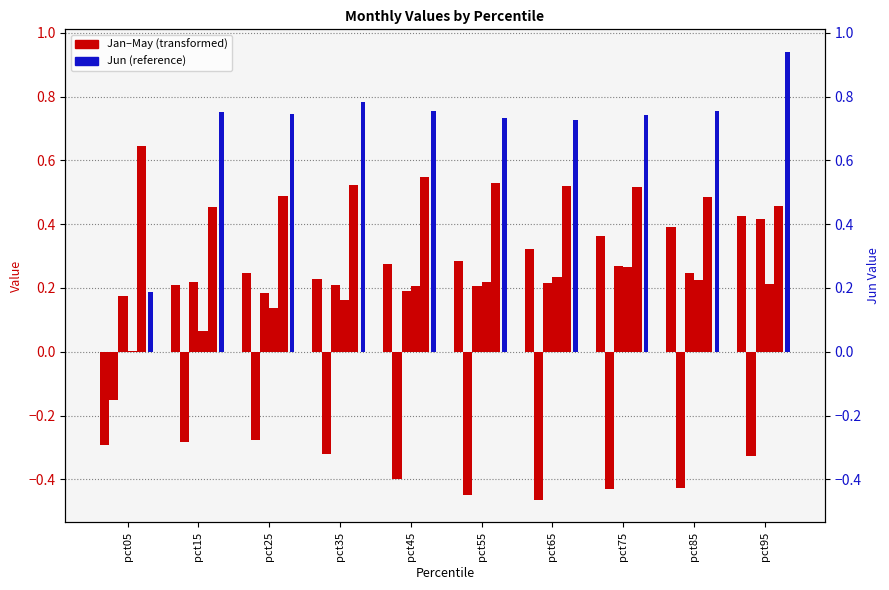

Are the bars horizontal?

No